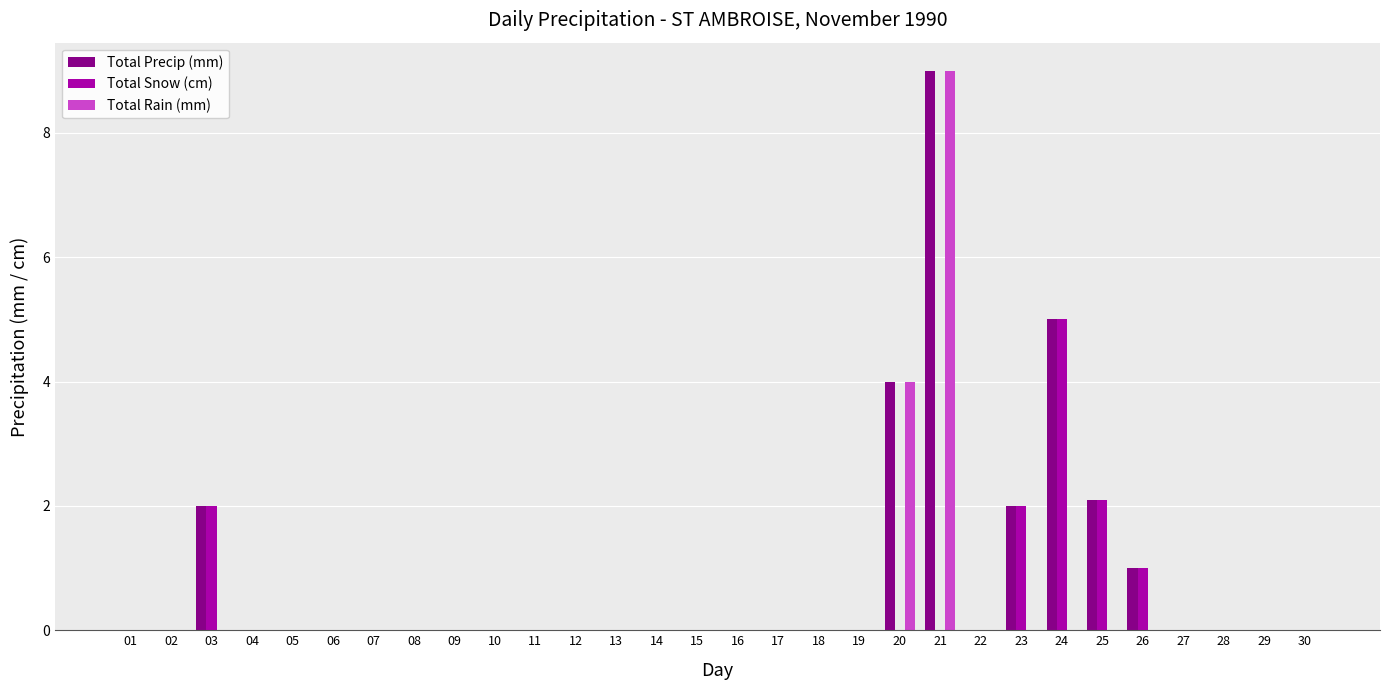

How many data points does each series have?

30